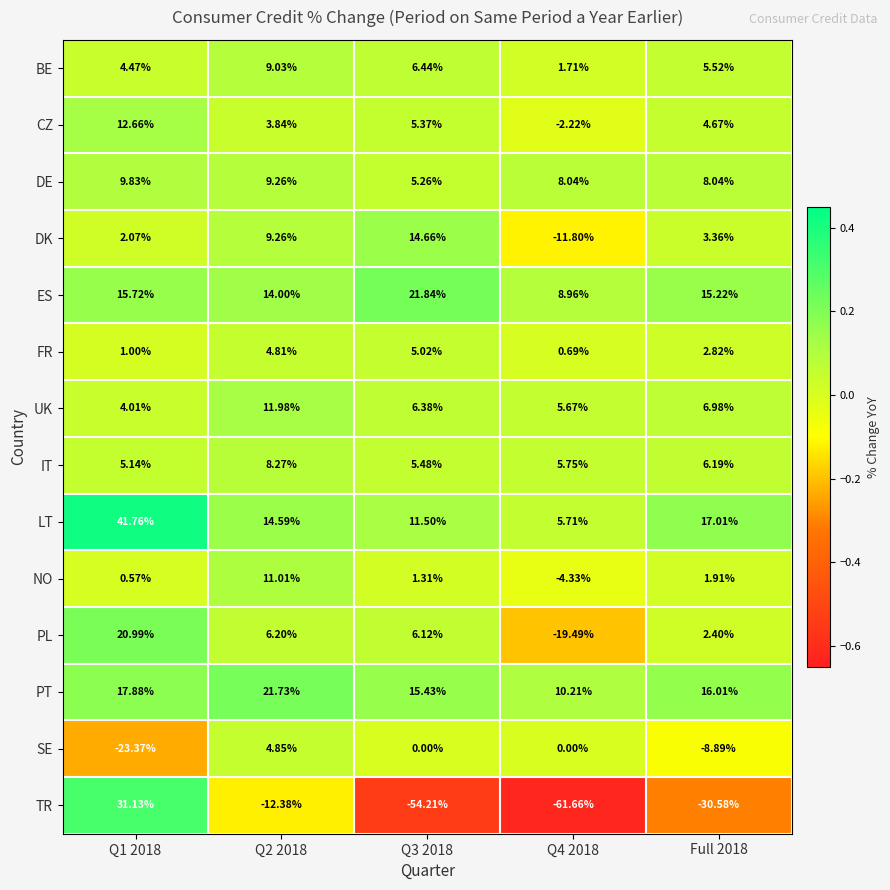

Which series has the largest range (max minus min)?

TR